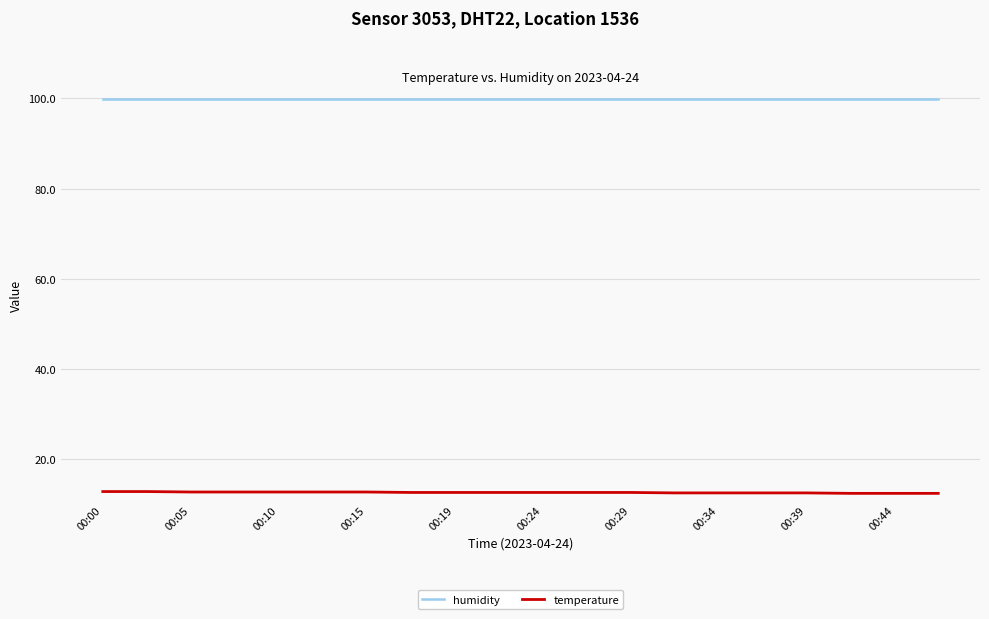

Rank the series by their maximum value, from lowest to highest.

temperature, humidity